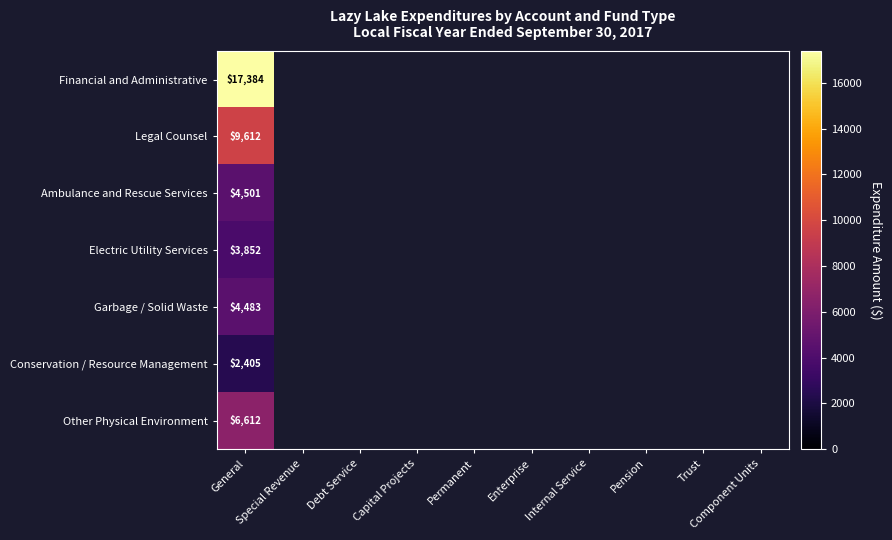

What is the spread (max minus min) of values at General?

14979